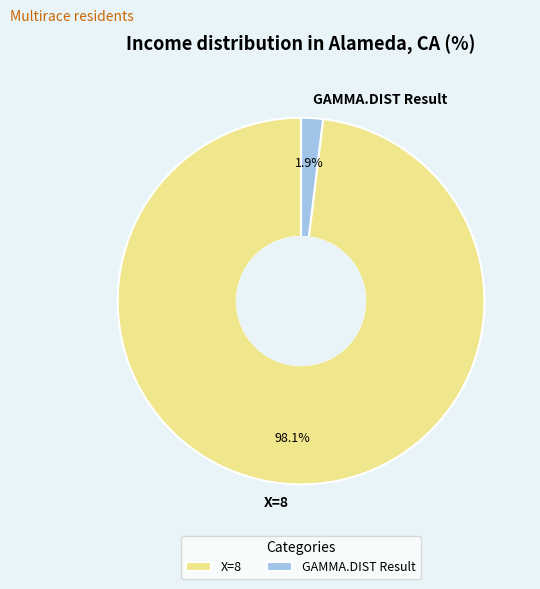

What is the largest slice in the pie chart?

X=8